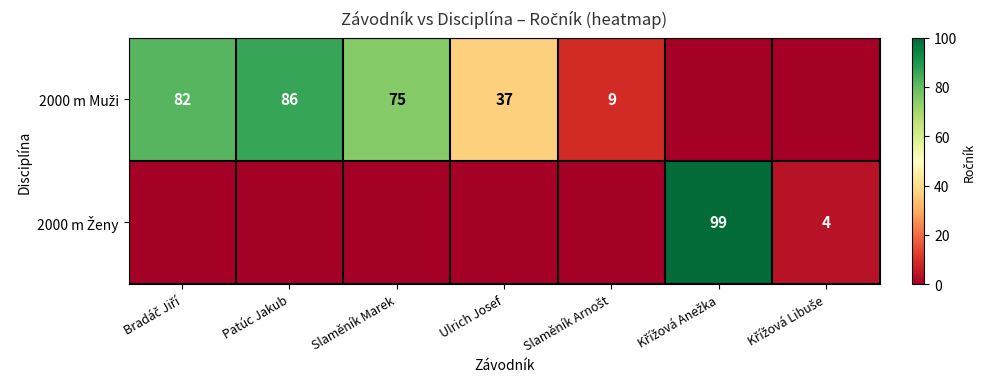

What is the difference between the 2000 m Muži values at Ulrich Josef and Křížová Libuše?

37